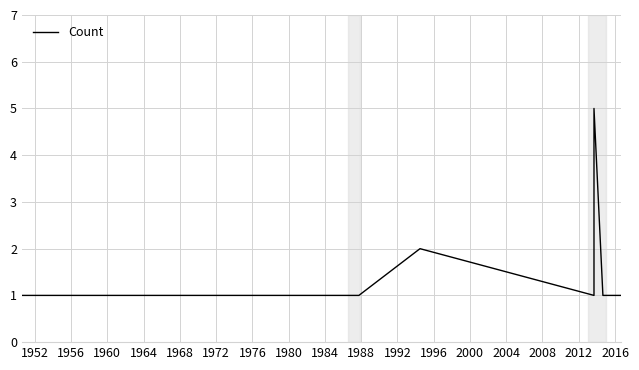

The chart shows a value of 1 at 1964. True or false?

False